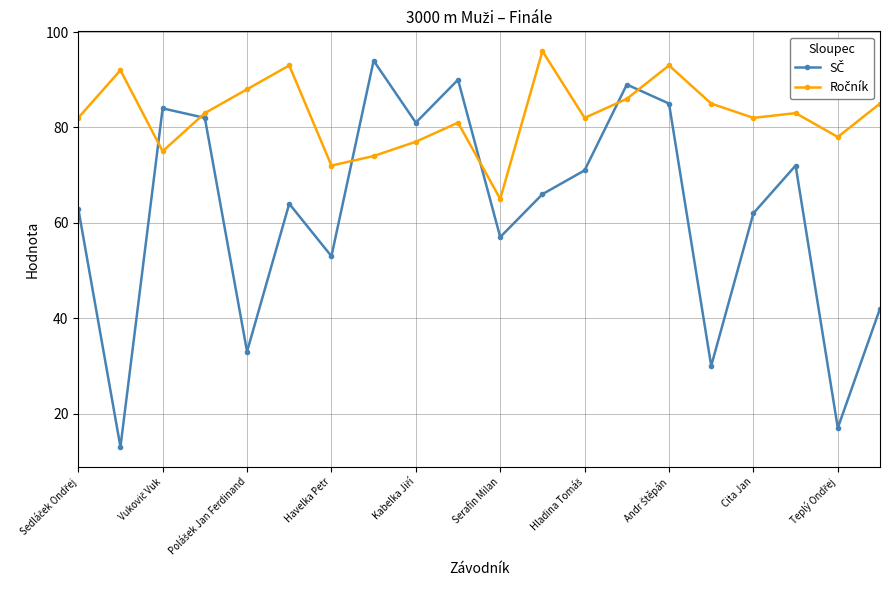

Is this an area chart (filled region under the line)?

No